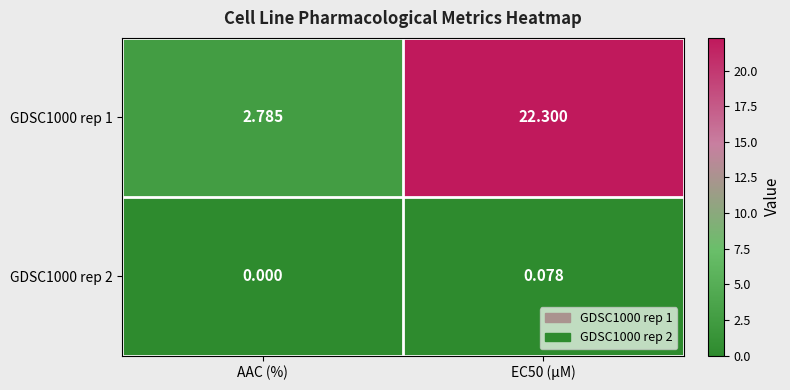

How many data points does each series have?

2